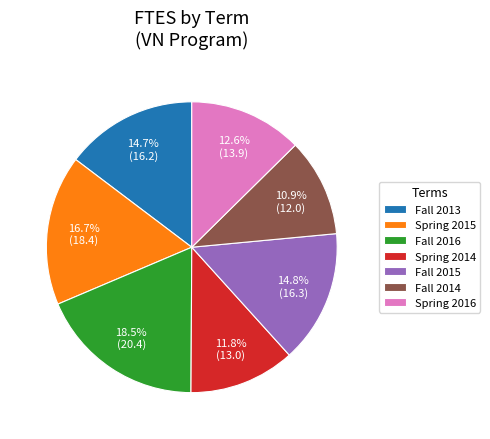

Which category has the biggest portion of the pie?

Fall 2016